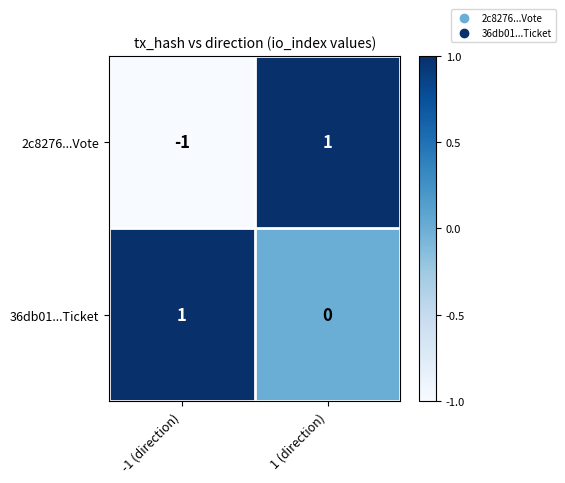

Which series has the largest total across all categories?

36db01...Ticket